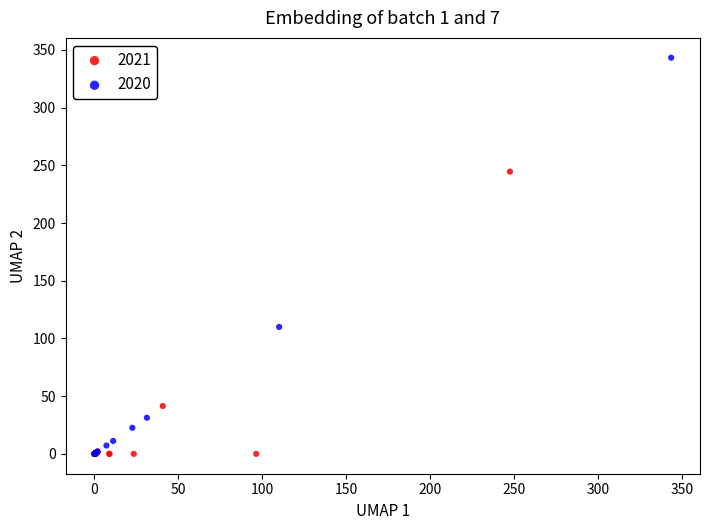

Which series has the widest spread of Y values?

2020